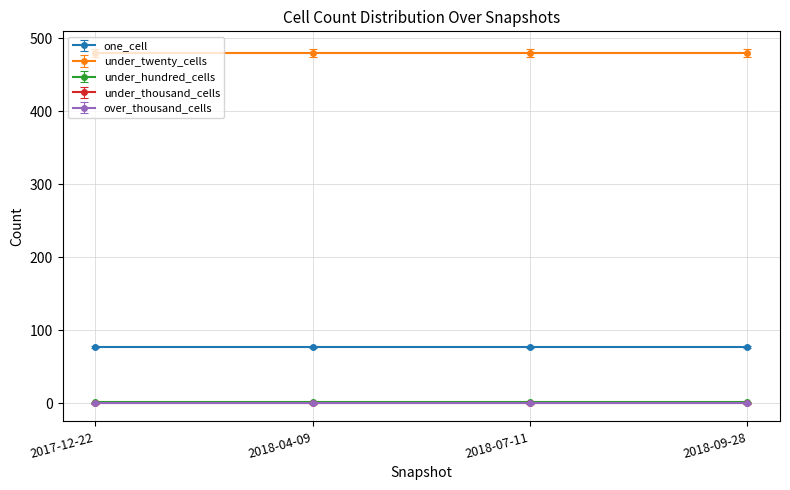

Reading left to right, list all the values displayed in this chart.

one_cell: 2017-12-22=77	2018-04-09=77	2018-07-11=77	2018-09-28=77
under_twenty_cells: 2017-12-22=480	2018-04-09=480	2018-07-11=480	2018-09-28=480
under_hundred_cells: 2017-12-22=2	2018-04-09=2	2018-07-11=2	2018-09-28=2
under_thousand_cells: 2017-12-22=0	2018-04-09=0	2018-07-11=0	2018-09-28=0
over_thousand_cells: 2017-12-22=0	2018-04-09=0	2018-07-11=0	2018-09-28=0